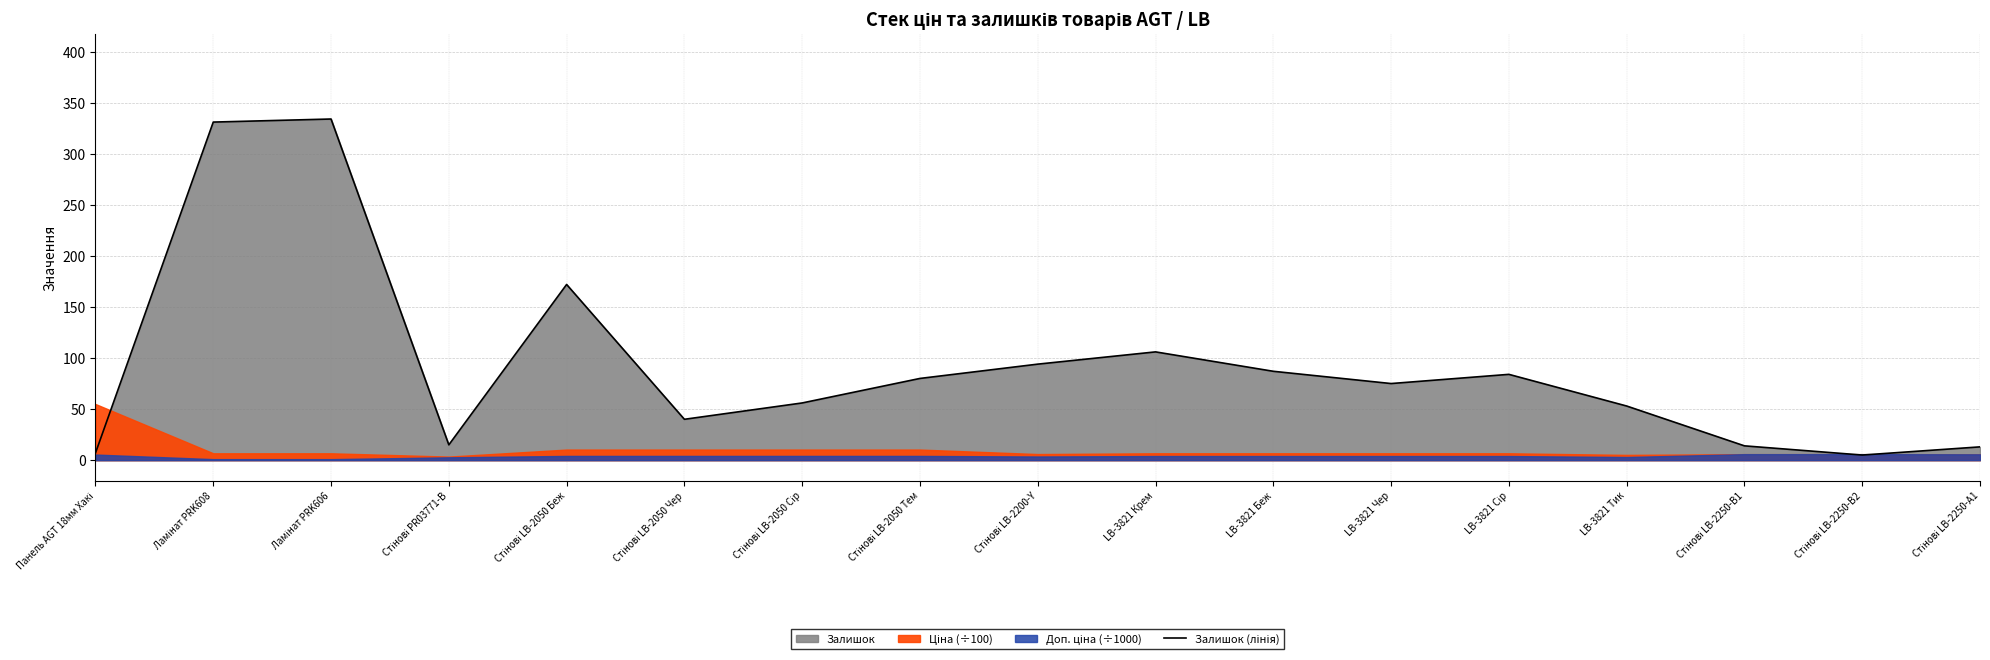

Which label corresponds to the largest value in the chart?

Ламінат PRK606